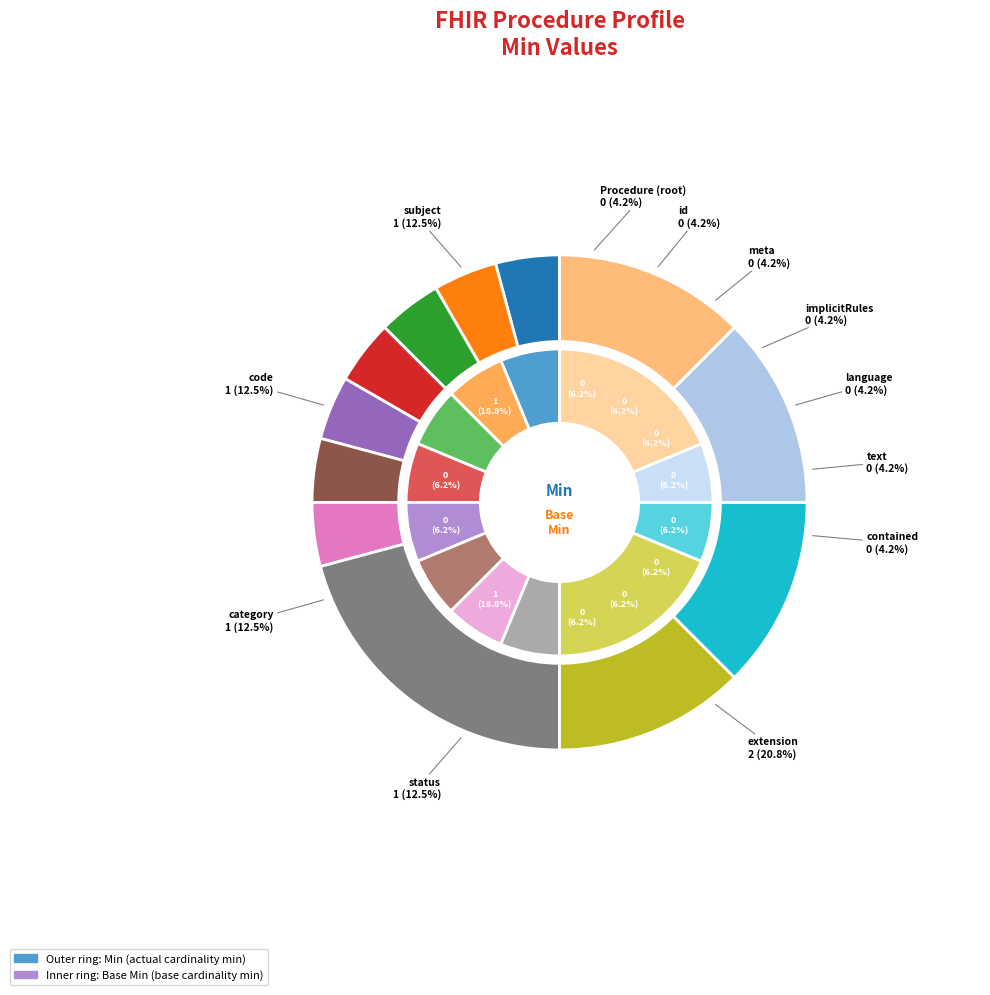

How many slices are in this pie chart?

12